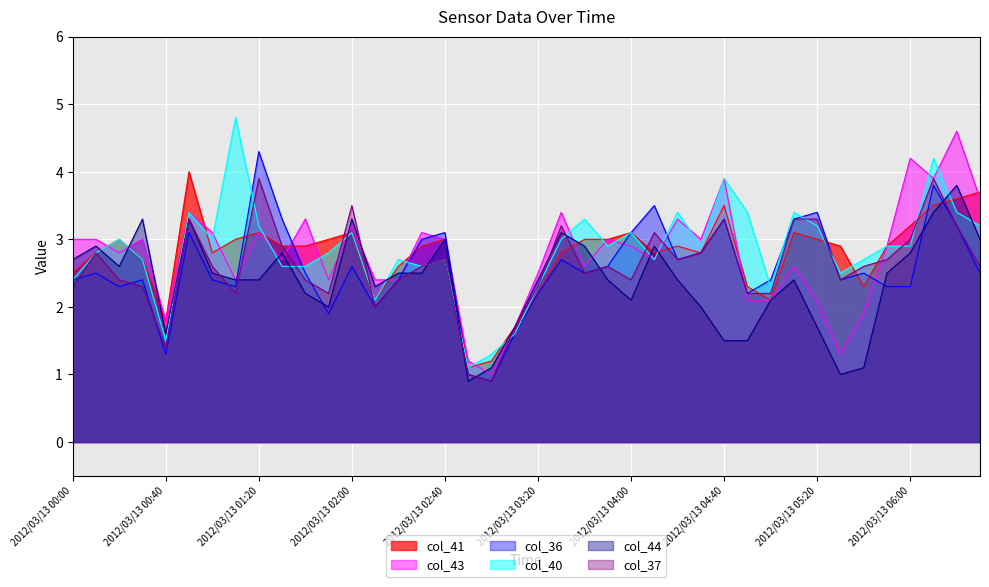

True or false: col_40 has a value of 1.6 at 2012/03/13 03:10.

True